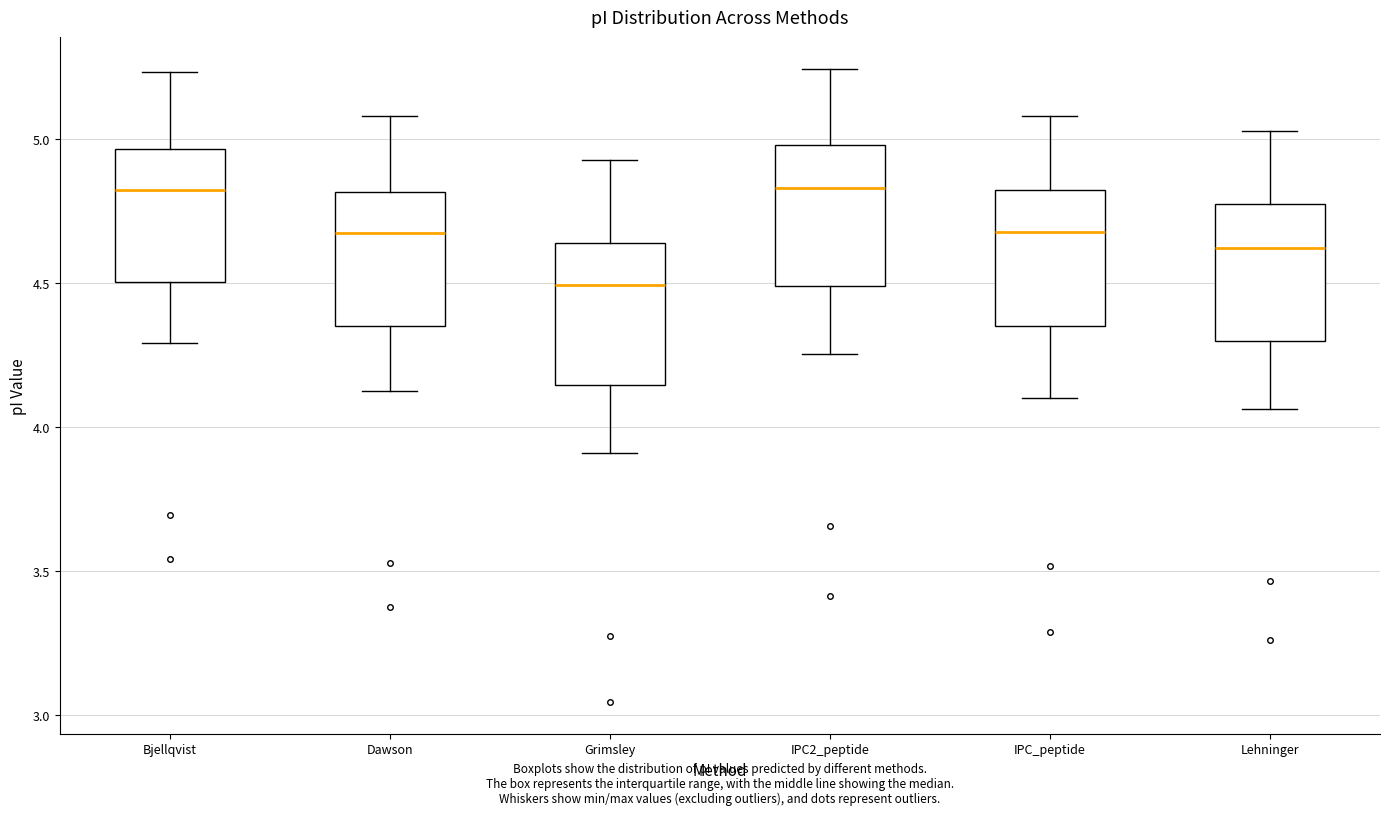

Where does the lower whisker of the box for IPC_peptide end on the y-axis? The values are not printed on the chart, so give them approximately, as read against the axis.

4.10